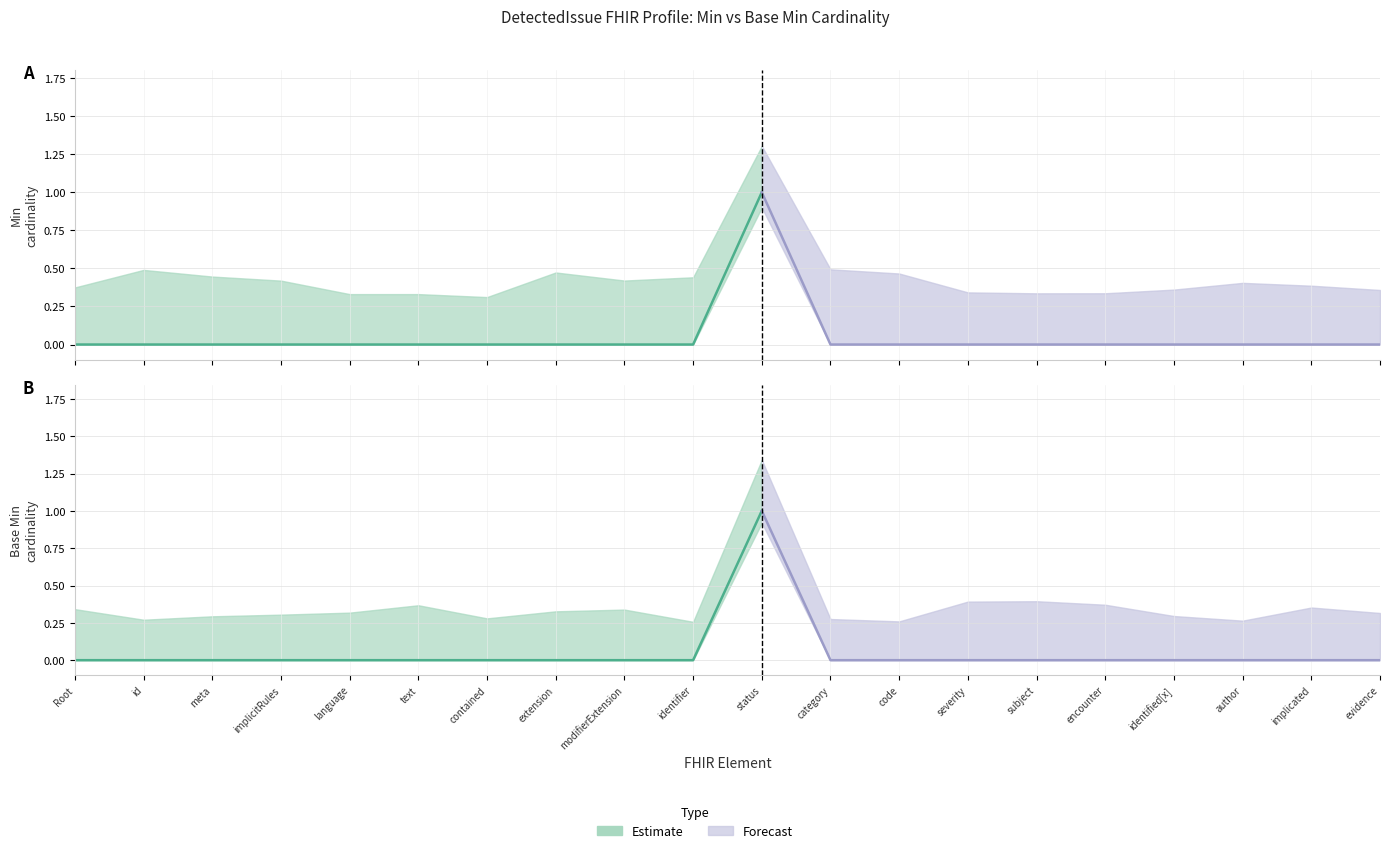

True or false: Base Min has a value of 0 at DetectedIssue.author.

True